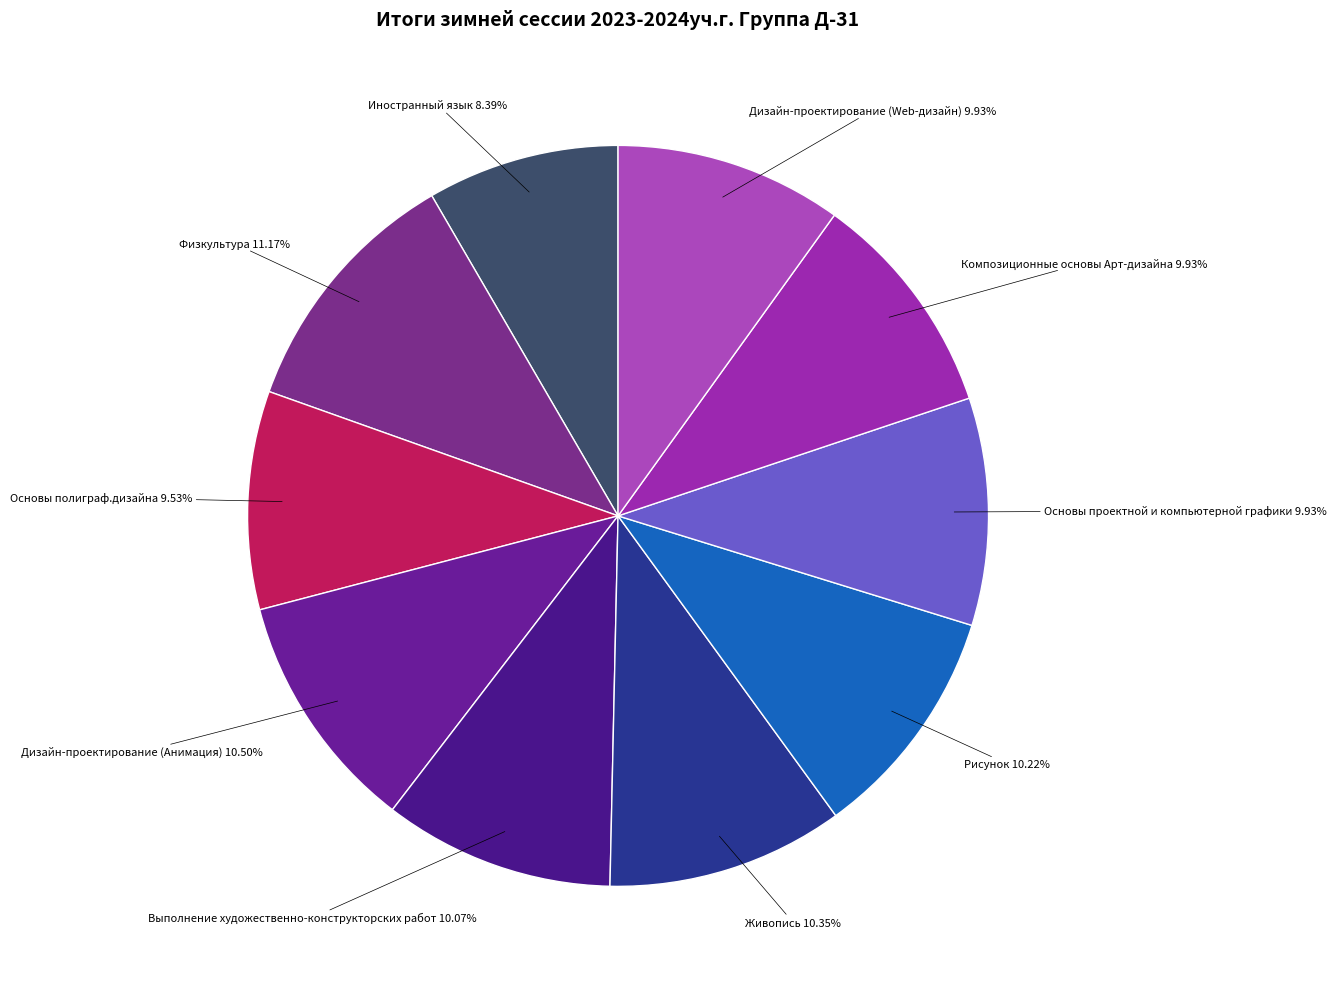

What is the ratio of the value at Рисунок to the value at Иностранный язык?

1.2